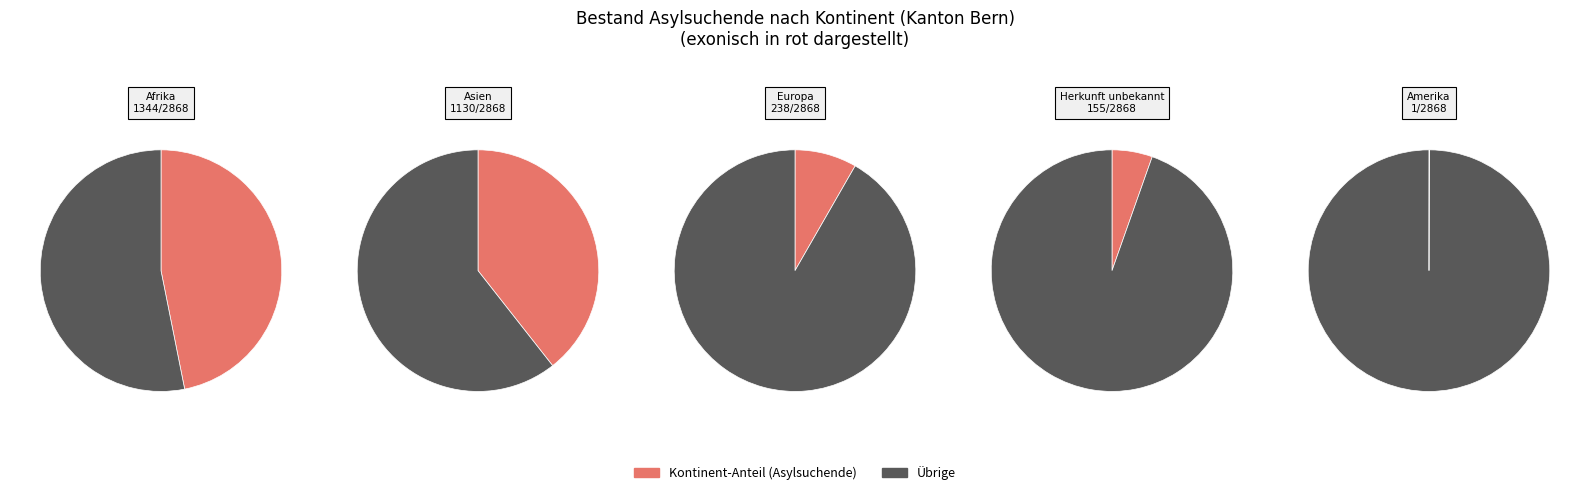

Is it true that Herkunft unbekannt is 1% of the pie?

False